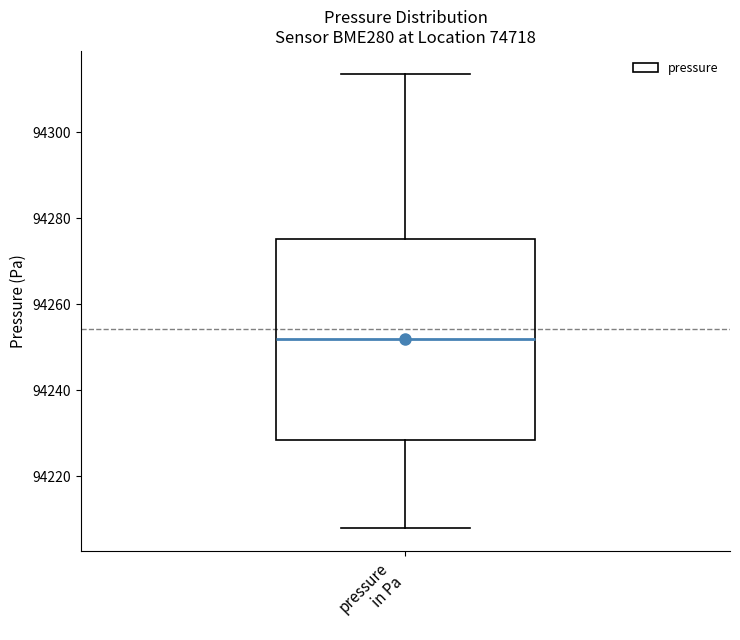

Read this box plot against the y-axis: the position of the median line, the range covered by the box, and the ends of both whiskers. The values are not printed on the chart, so give them approximately, as read against the axis.

median 94252, box 94228 to 94276, whiskers 94208 to 94314